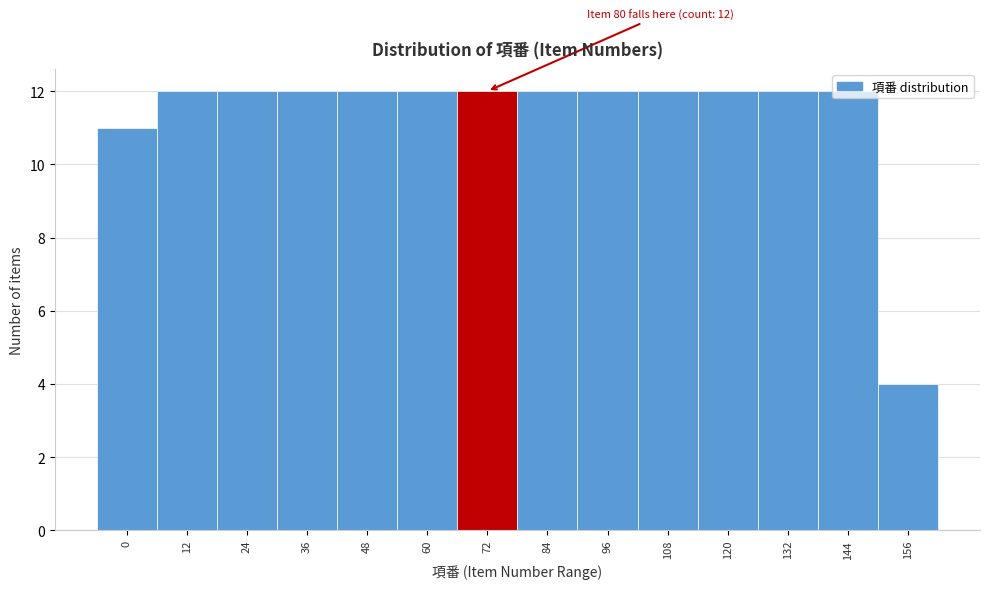

Approximately how many times larger is the value at 48 compared to 60?

1.0